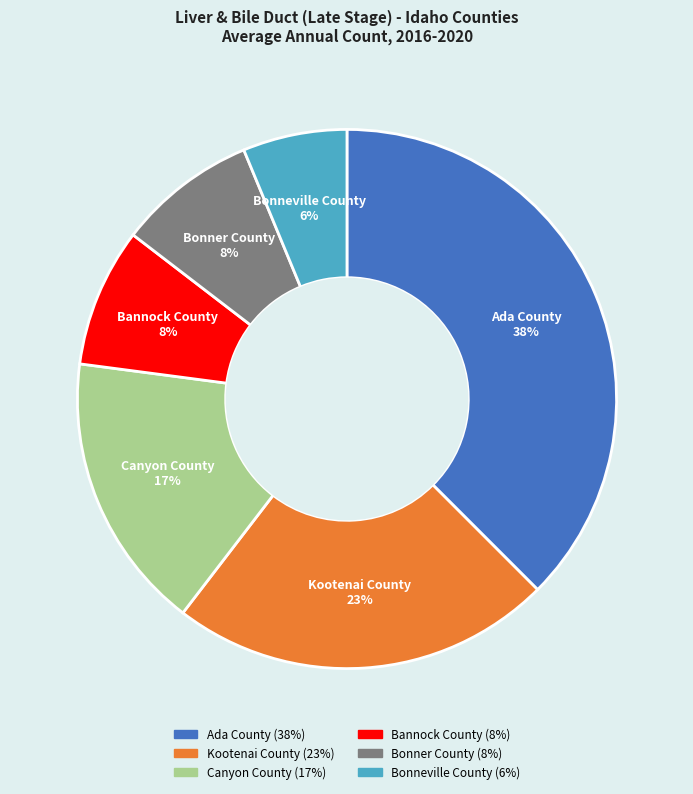

To the nearest percent, what portion does Canyon County represent?

17%